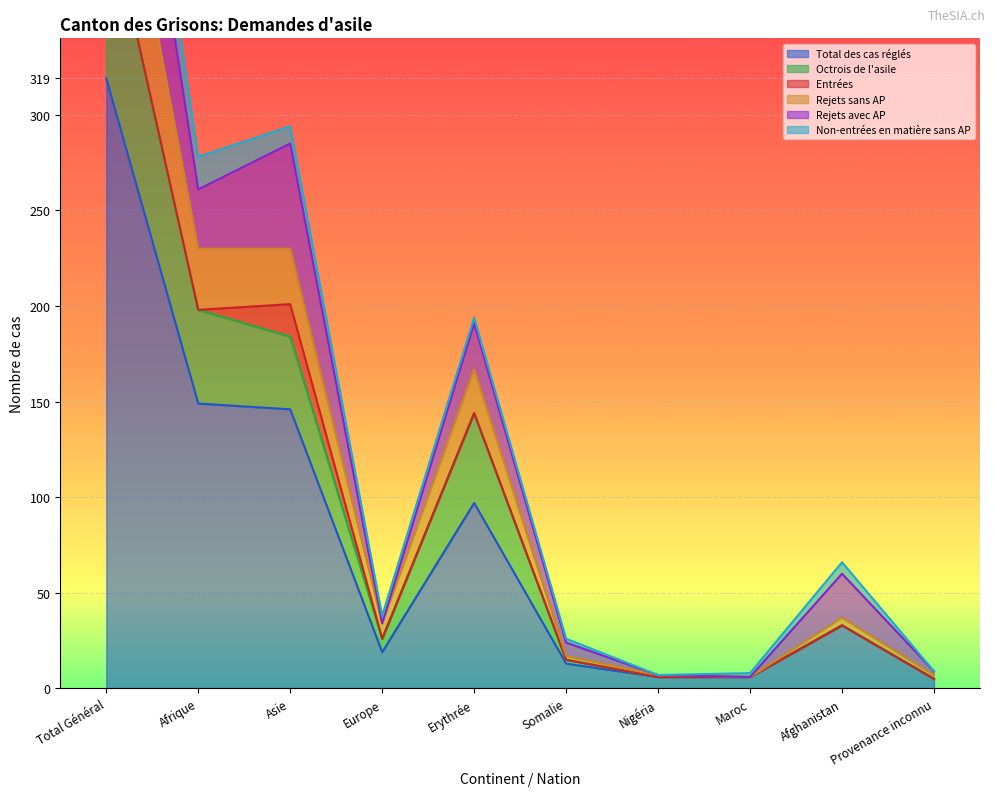

Is the value of Octrois de l'asile at Europe greater than the value of Total des cas réglés at Afghanistan?

No